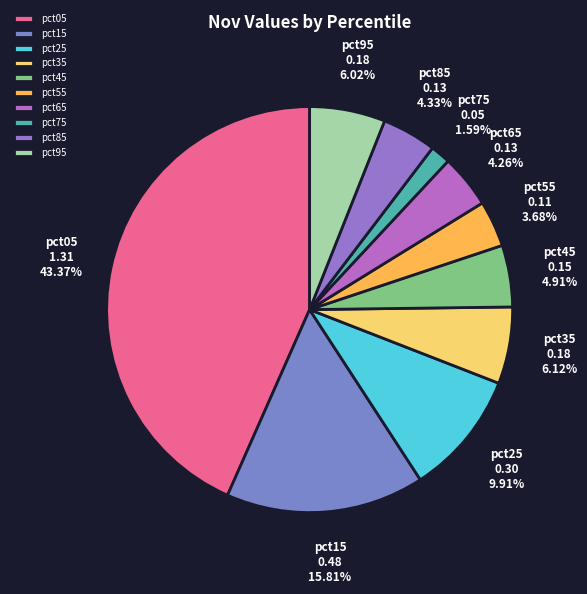

Which slice is the largest?

pct05